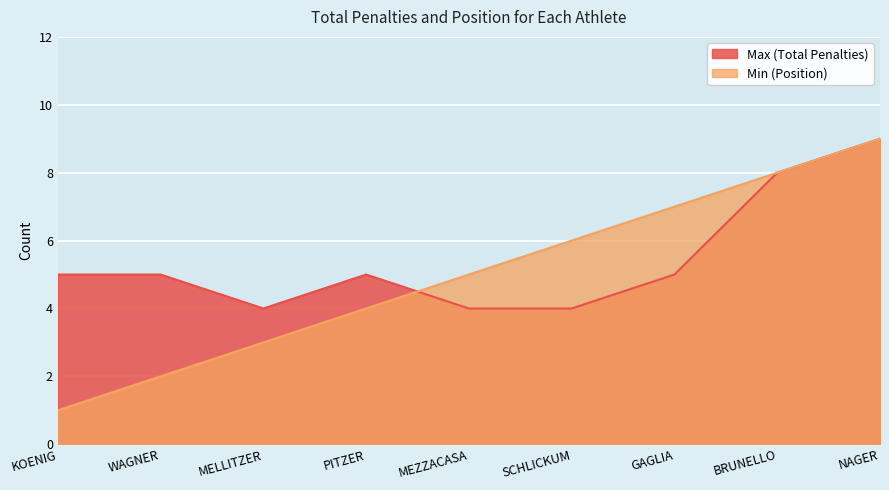

What is the average value of the Max (Strafzeit total) series?

5